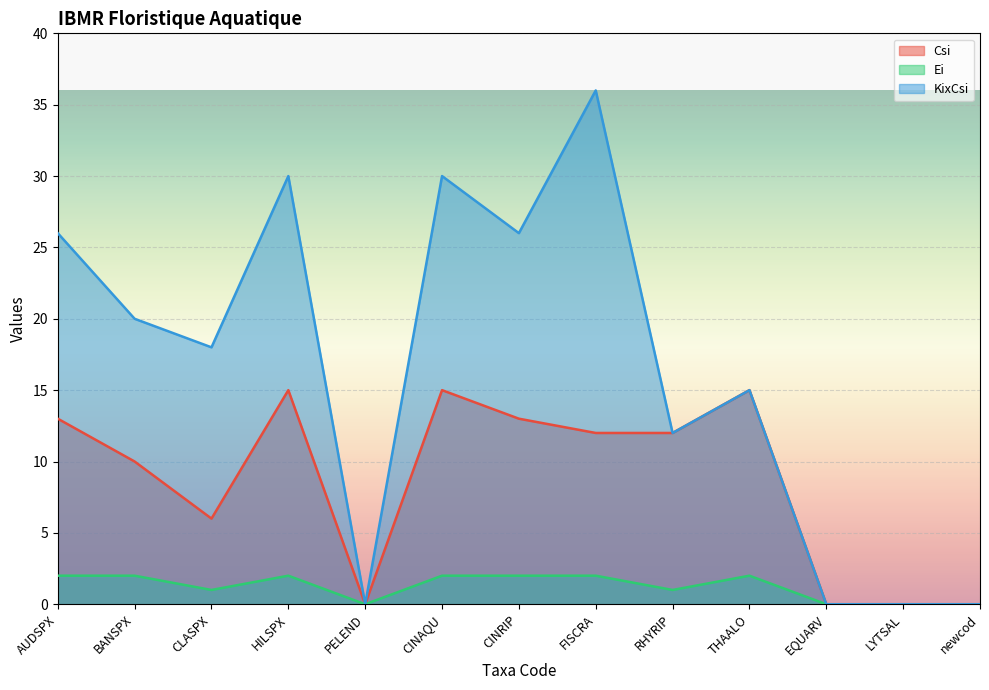

What position from the right is EQUARV?

3